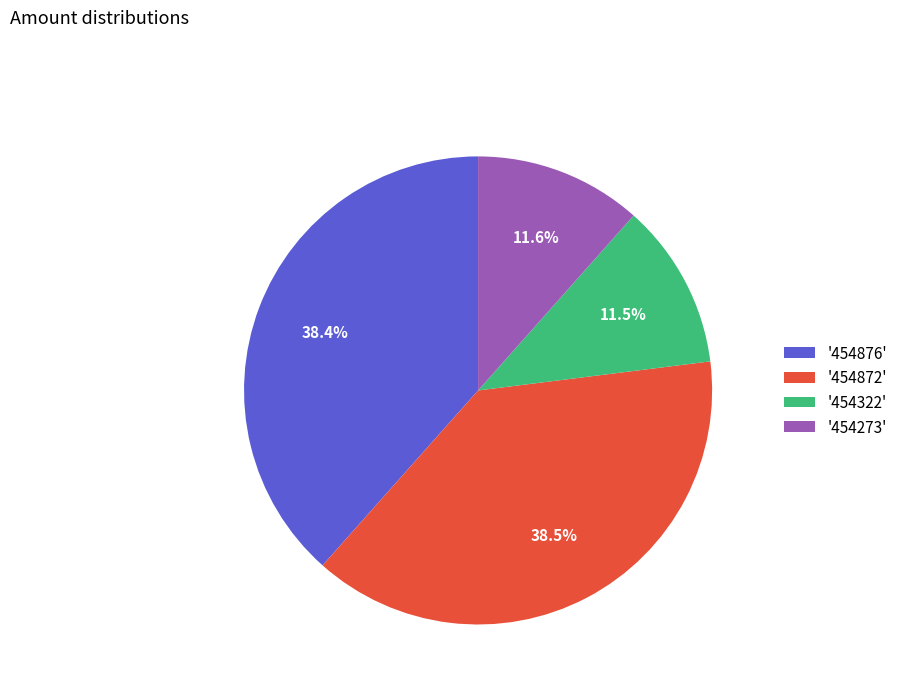

To the nearest percent, what is the average slice percentage?

25%